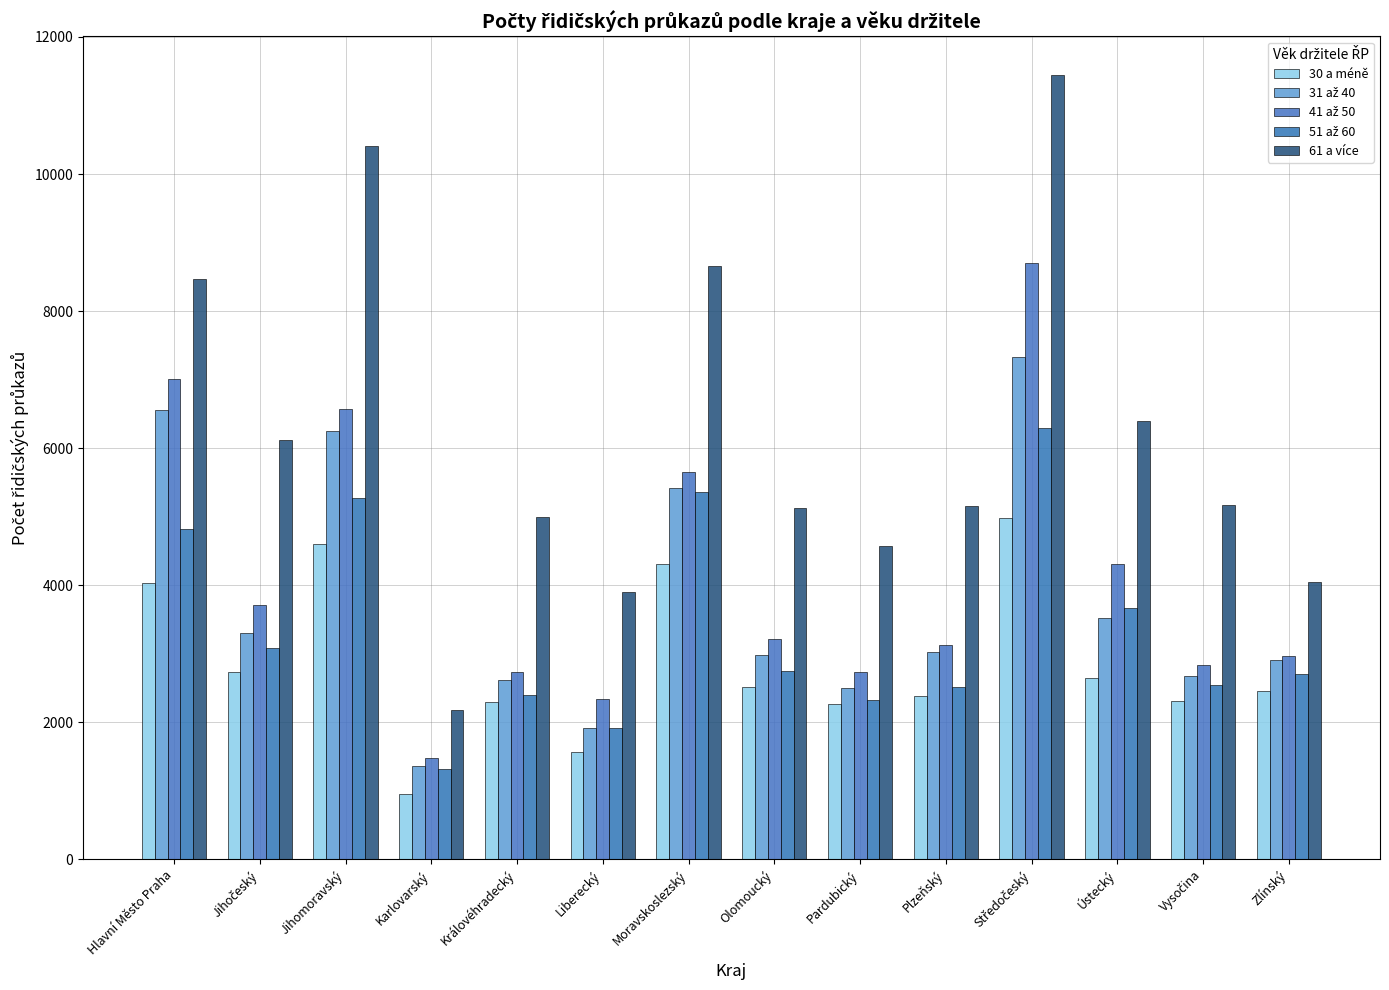

Reading left to right, list all the values displayed in this chart.

30 a méně: Hlavní Město Praha=4029	Jihočeský=2734	Jihomoravský=4600	Karlovarský=956	Královéhradecký=2300	Liberecký=1559	Moravskoslezský=4314	Olomoucký=2519	Pardubický=2264	Plzeňský=2381	Středočeský=4981	Ústecký=2652	Vysočina=2305	Zlínský=2463
31 až 40: Hlavní Město Praha=6555	Jihočeský=3298	Jihomoravský=6250	Karlovarský=1365	Královéhradecký=2620	Liberecký=1915	Moravskoslezský=5420	Olomoucký=2983	Pardubický=2502	Plzeňský=3024	Středočeský=7323	Ústecký=3518	Vysočina=2673	Zlínský=2905
41 až 50: Hlavní Město Praha=7003	Jihočeský=3715	Jihomoravský=6577	Karlovarský=1476	Královéhradecký=2732	Liberecký=2346	Moravskoslezský=5654	Olomoucký=3212	Pardubický=2737	Plzeňský=3130	Středočeský=8704	Ústecký=4303	Vysočina=2832	Zlínský=2972
51 až 60: Hlavní Město Praha=4815	Jihočeský=3084	Jihomoravský=5273	Karlovarský=1314	Královéhradecký=2400	Liberecký=1916	Moravskoslezský=5362	Olomoucký=2747	Pardubický=2318	Plzeňský=2521	Středočeský=6293	Ústecký=3673	Vysočina=2549	Zlínský=2698
61 a více: Hlavní Město Praha=8466	Jihočeský=6126	Jihomoravský=10402	Karlovarský=2176	Královéhradecký=4998	Liberecký=3905	Moravskoslezský=8660	Olomoucký=5132	Pardubický=4571	Plzeňský=5163	Středočeský=11438	Ústecký=6392	Vysočina=5177	Zlínský=4045